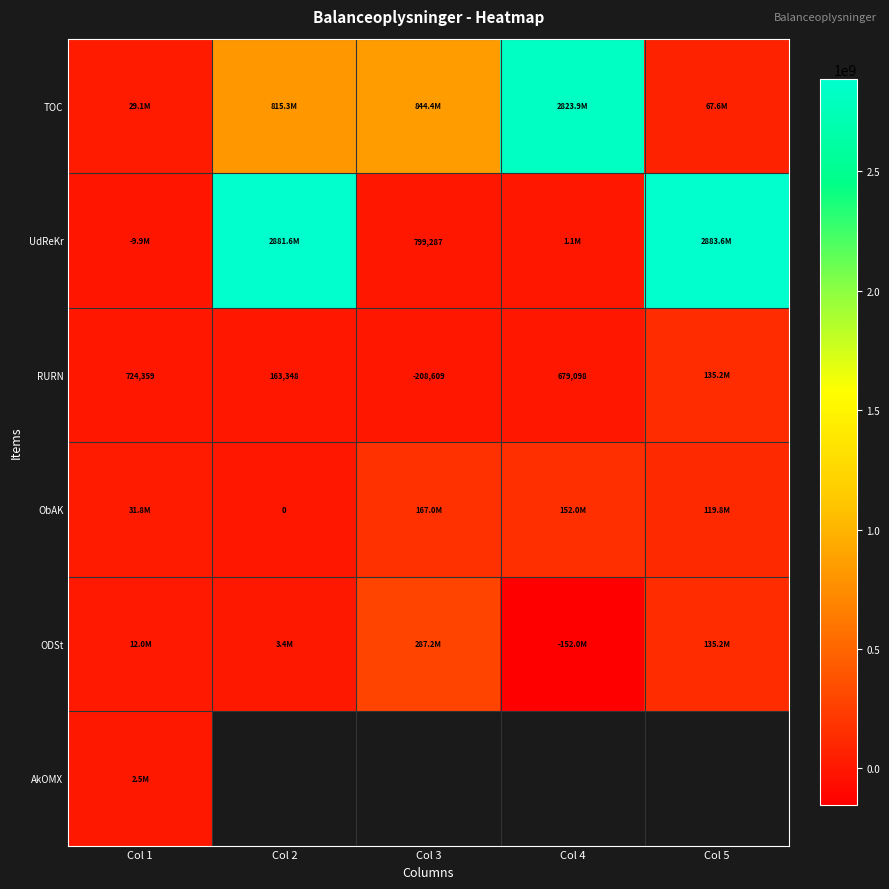

The value of RURN at Col 2 is 163348. True or false?

True